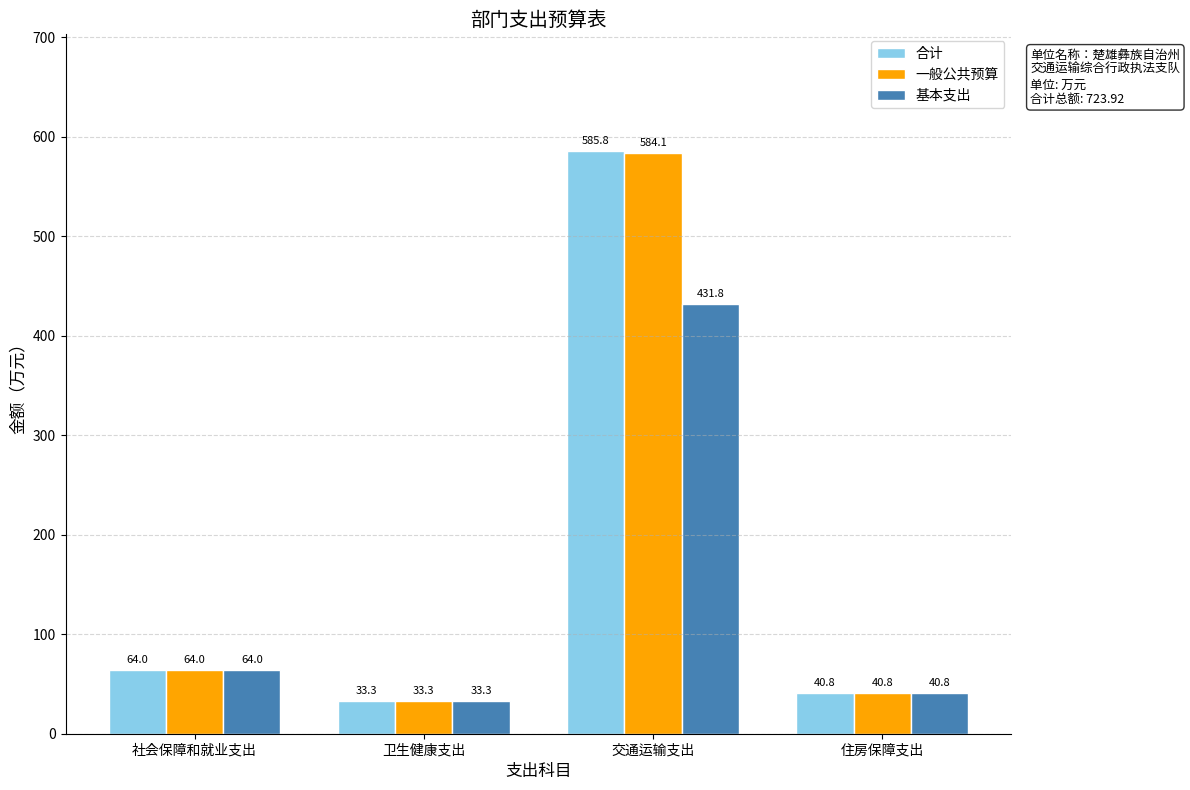

What is the total value across all series at 社会保障和就业支出?

192.1